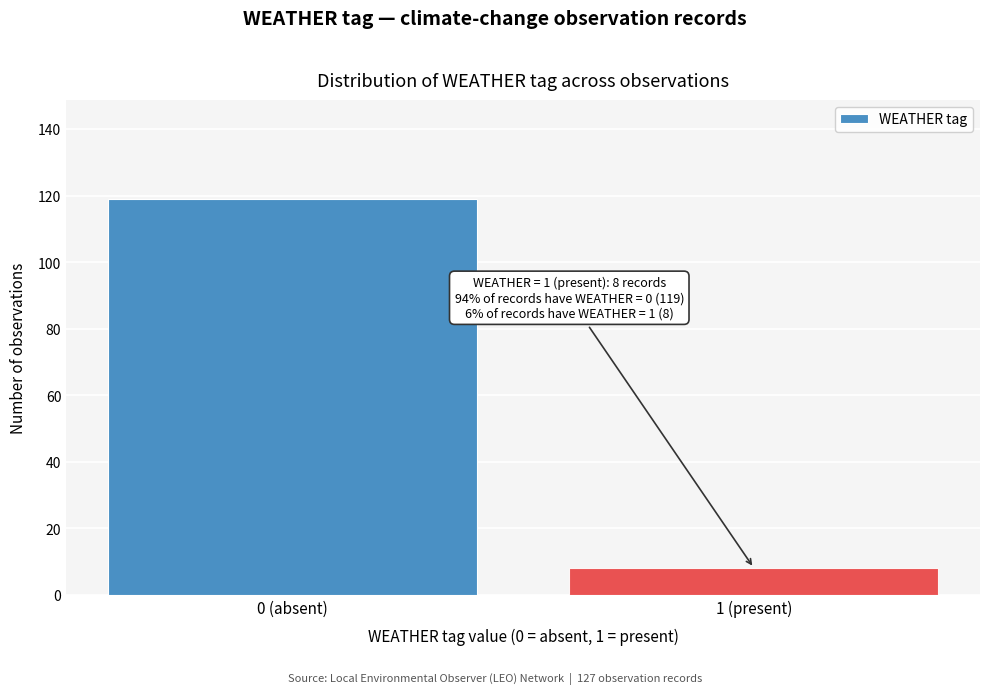

Reading left to right, what are all the values shown in this chart?

119	8